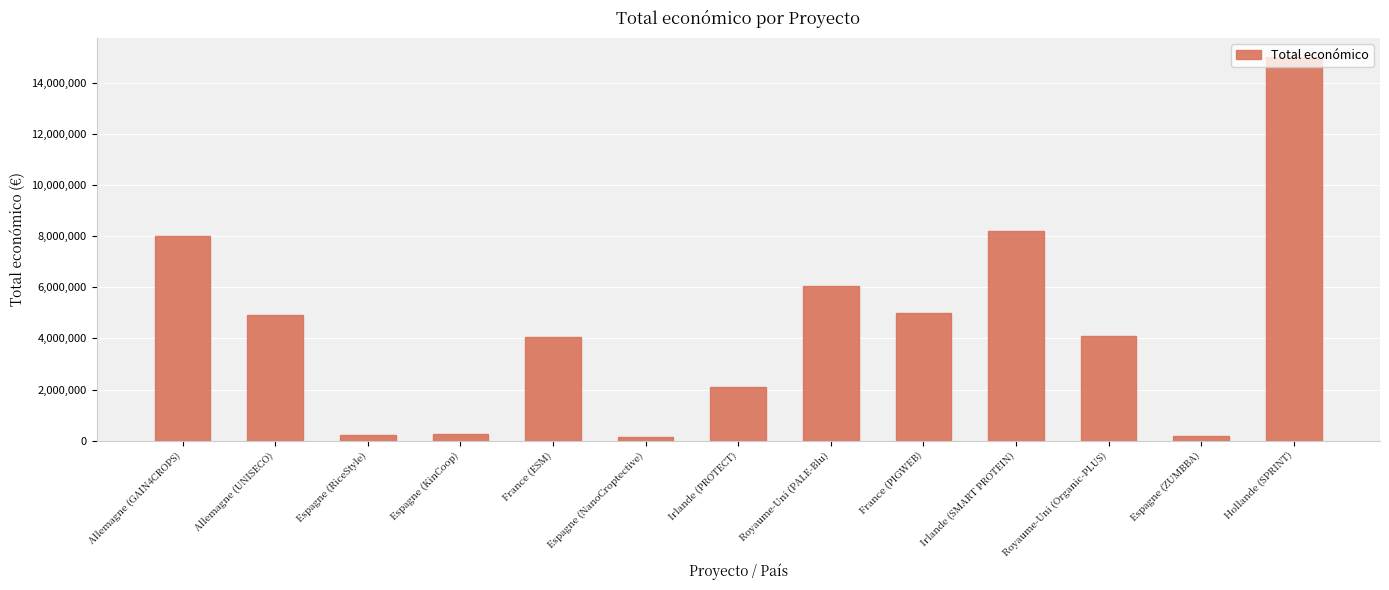

What is the average value?

4479035